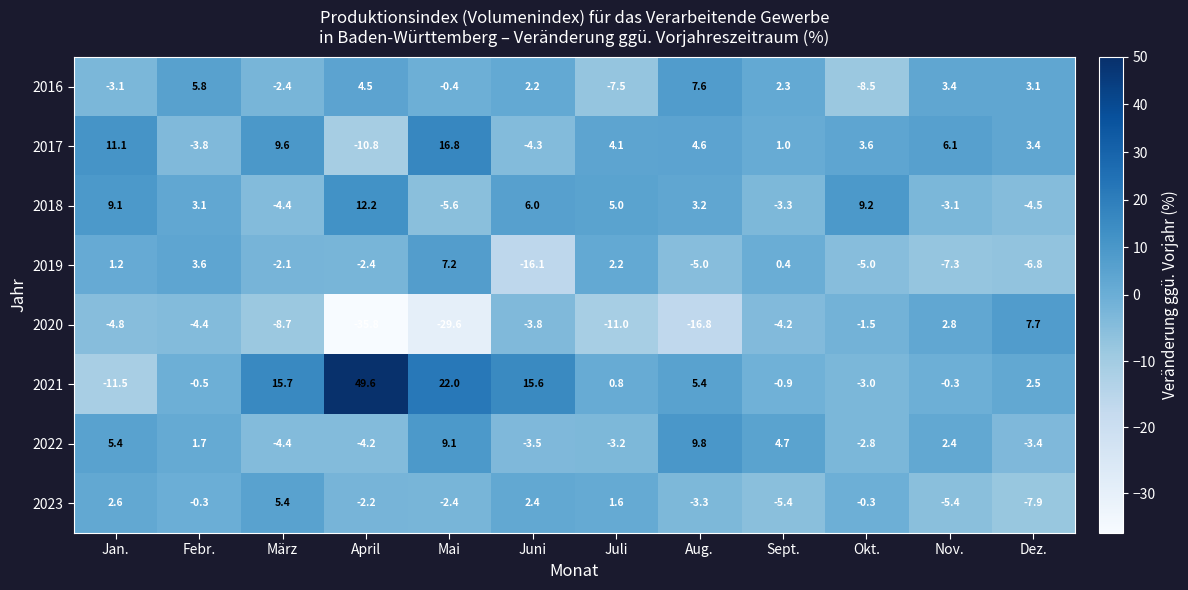

Which series has the largest total across all categories?

2021